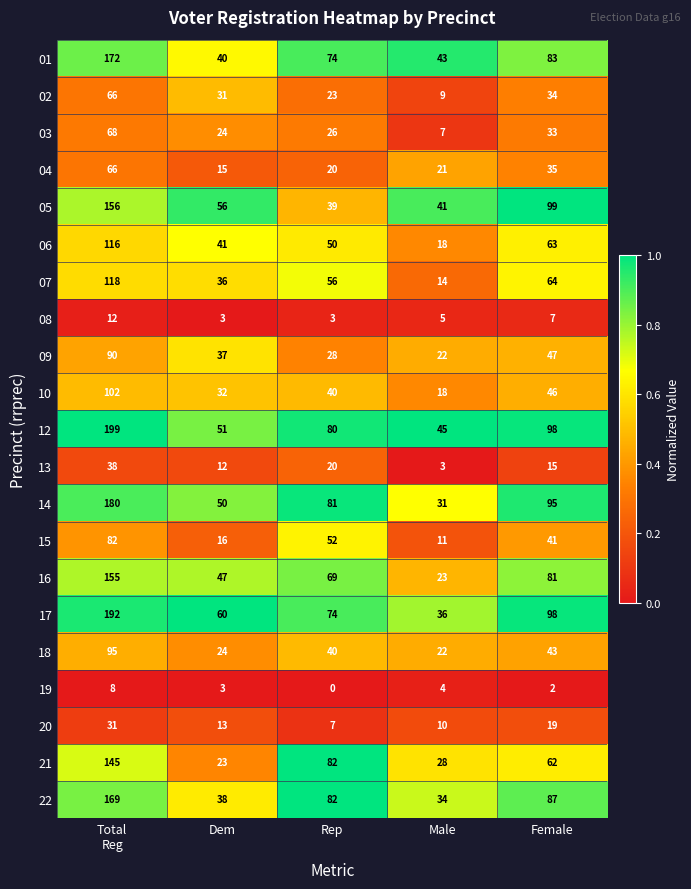

The value of 15 at Female is 69. True or false?

False